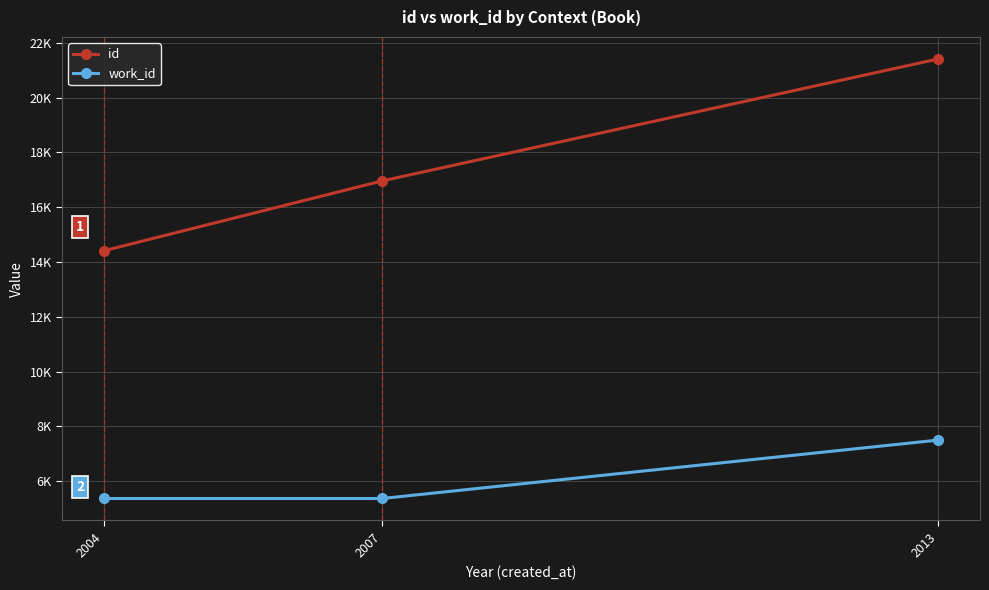

What are all the series names shown in the legend?

id, work_id